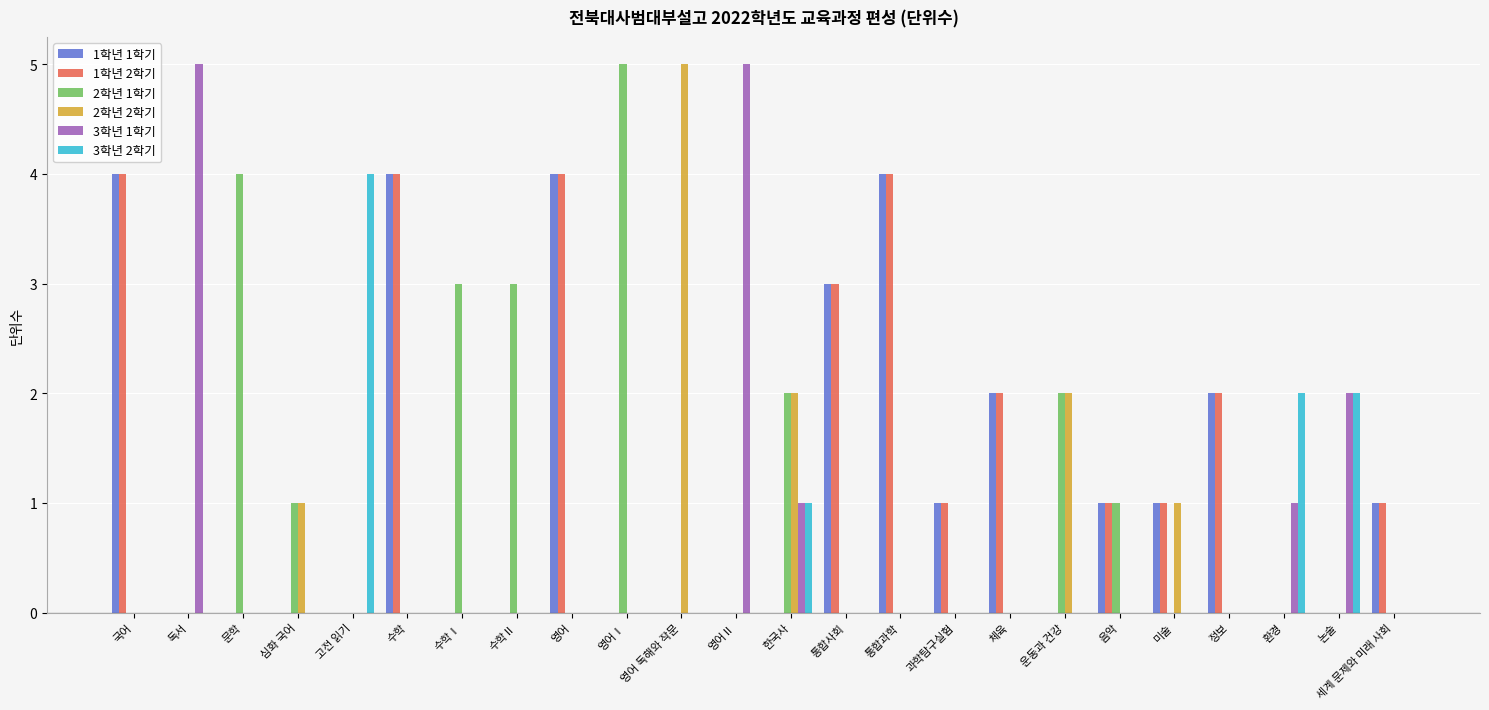

Are the bars horizontal?

No